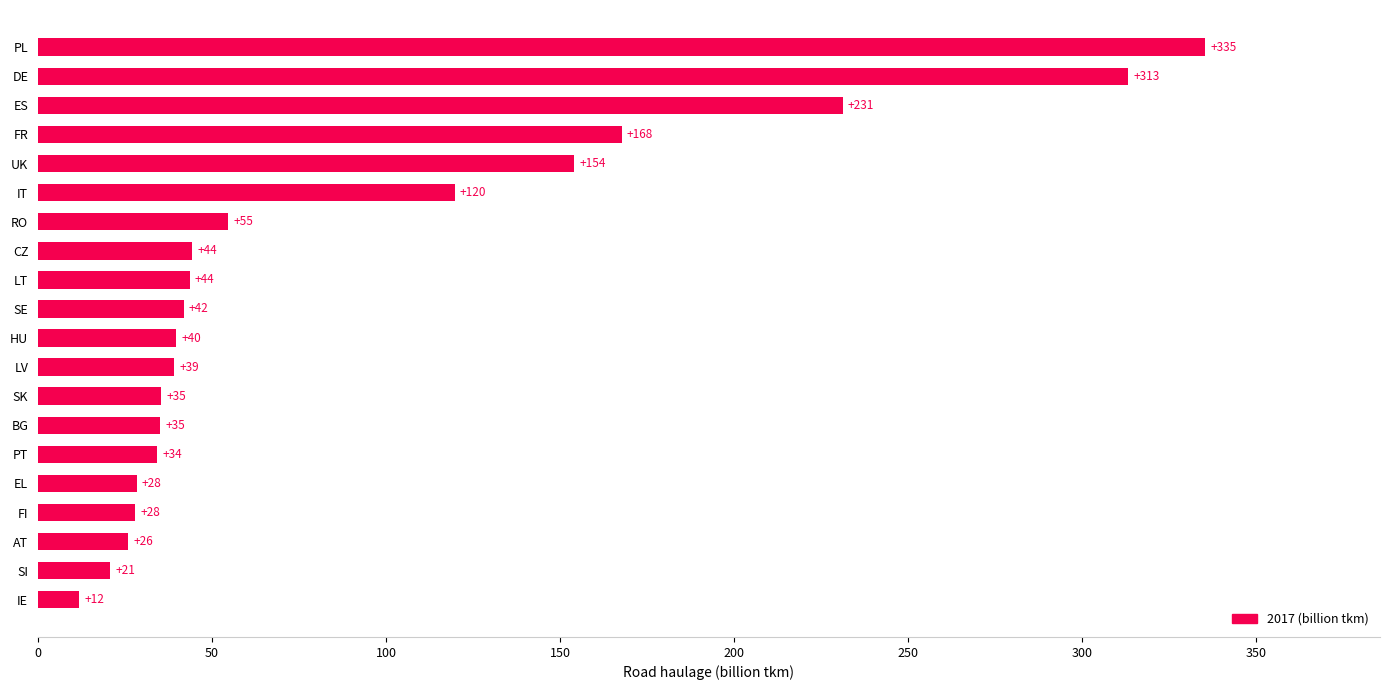

Are the bars grouped side by side (vs. stacked)?

No